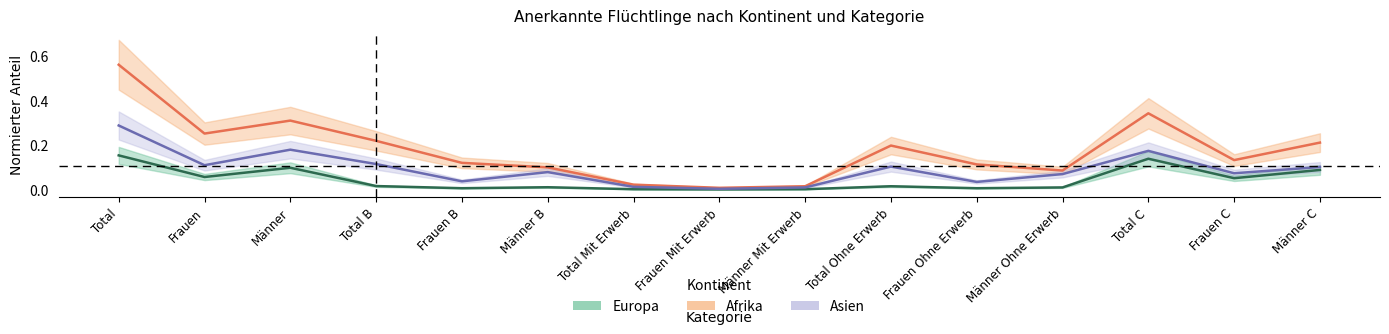

True or false: Europa has more than 1 interior local peaks.

True